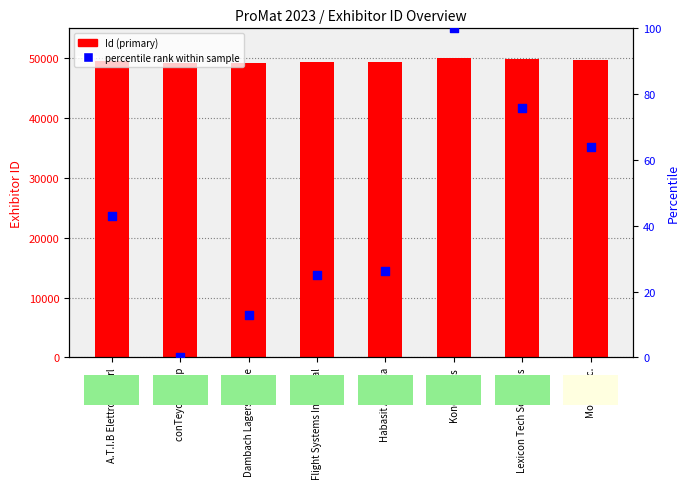

Is the value of Id at Habasit America greater than the value of percentile rank within sample at A.T.I.B Elettronica srl?

Yes